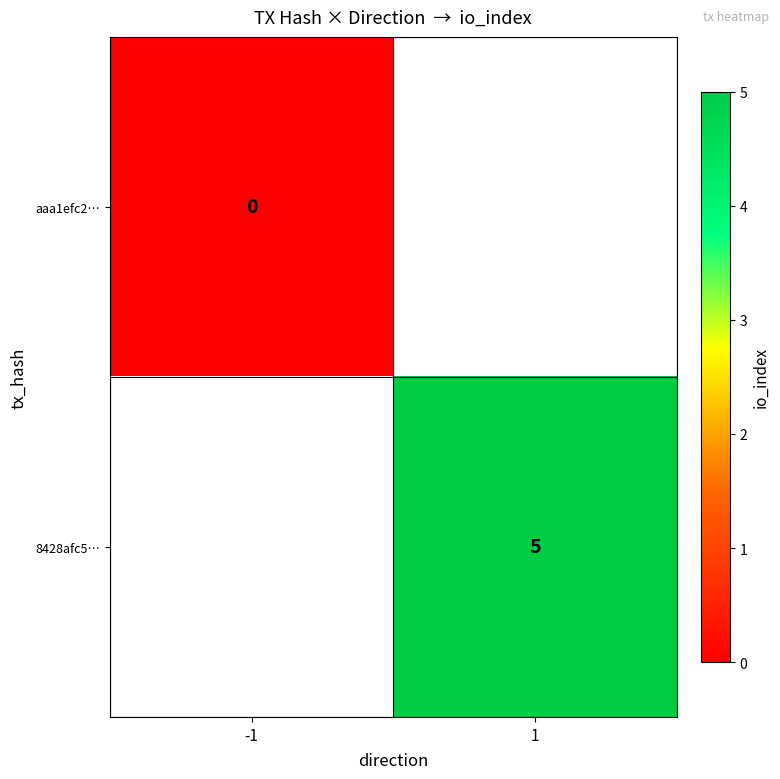

True or false: 8428afc5… has a value of 2 at 1.

False